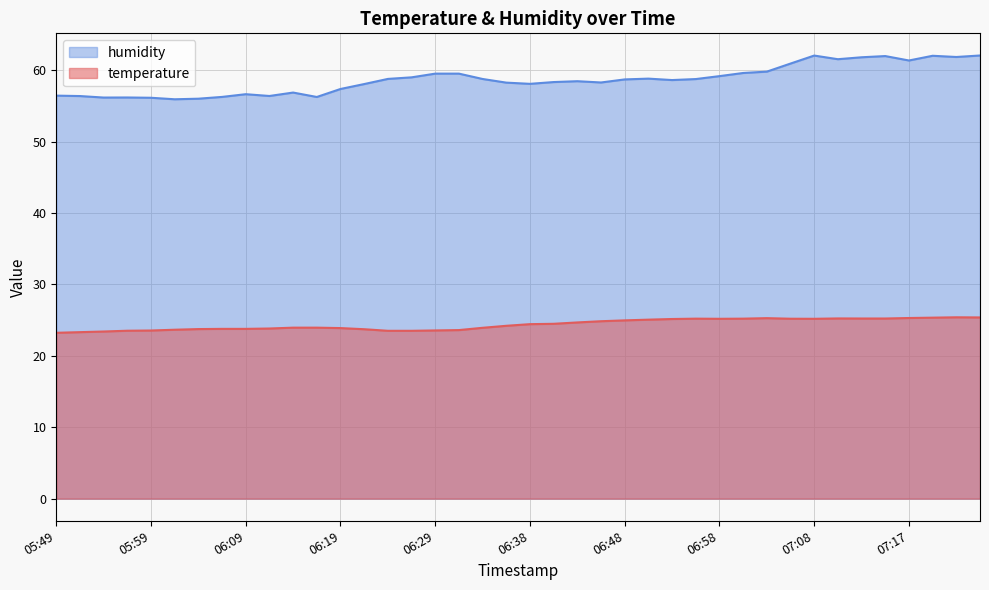

What is the value of the humidity point at the 20th from the left?

58.2